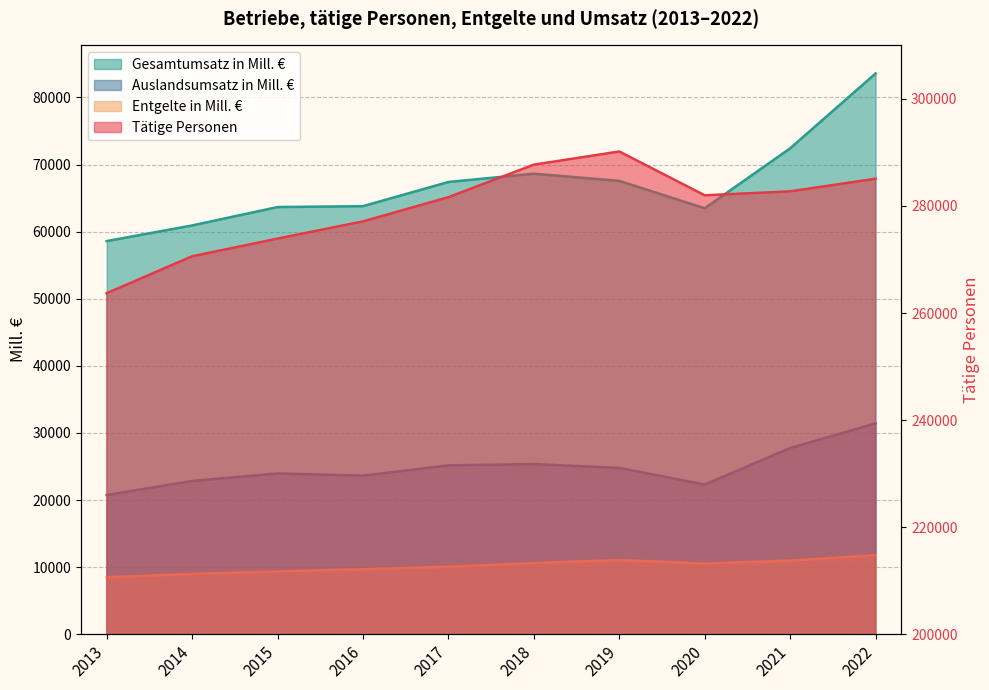

What is the difference between the Auslandsumsatz in Mill. € values at 2020 and 2016?

1320.5